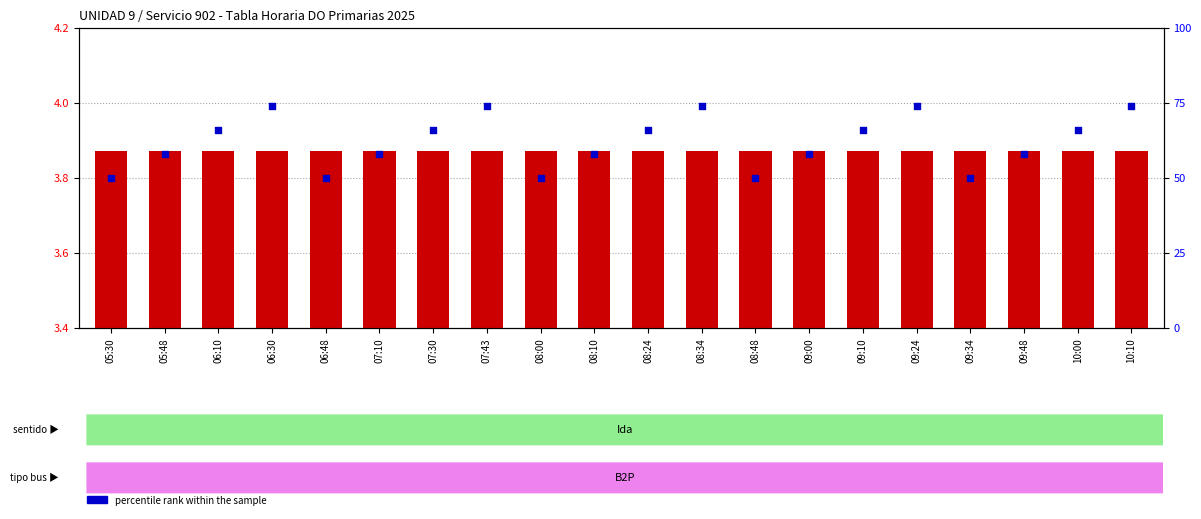

Which series has the largest Y range (max minus min)?

percentile rank within the sample